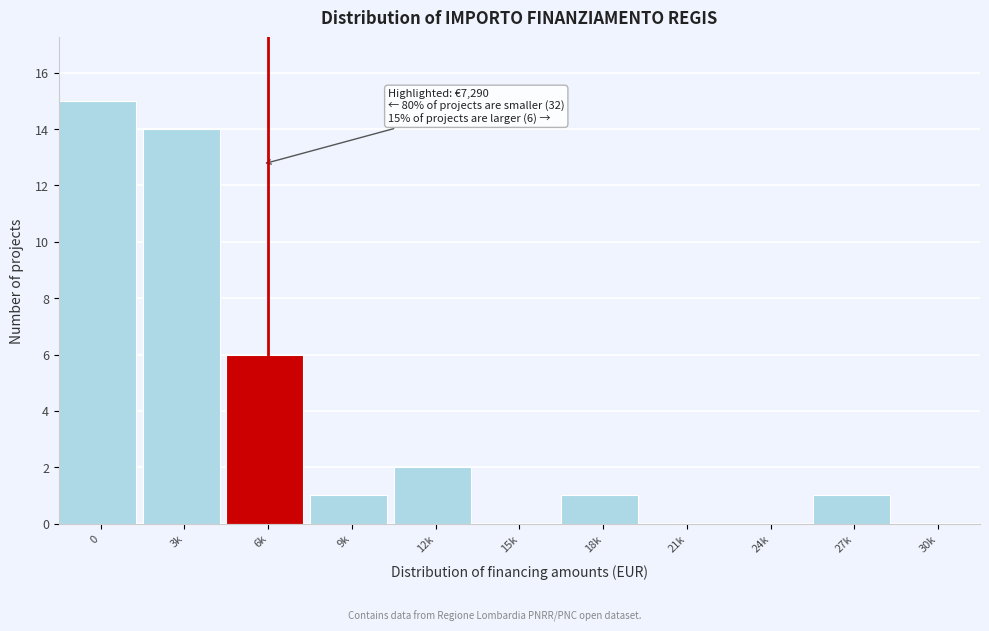

Reading left to right, what are all the values shown in this chart?

0=15	3k=14	6k=6	9k=1	12k=2	15k=0	18k=1	21k=0	24k=0	27k=1	30k=0